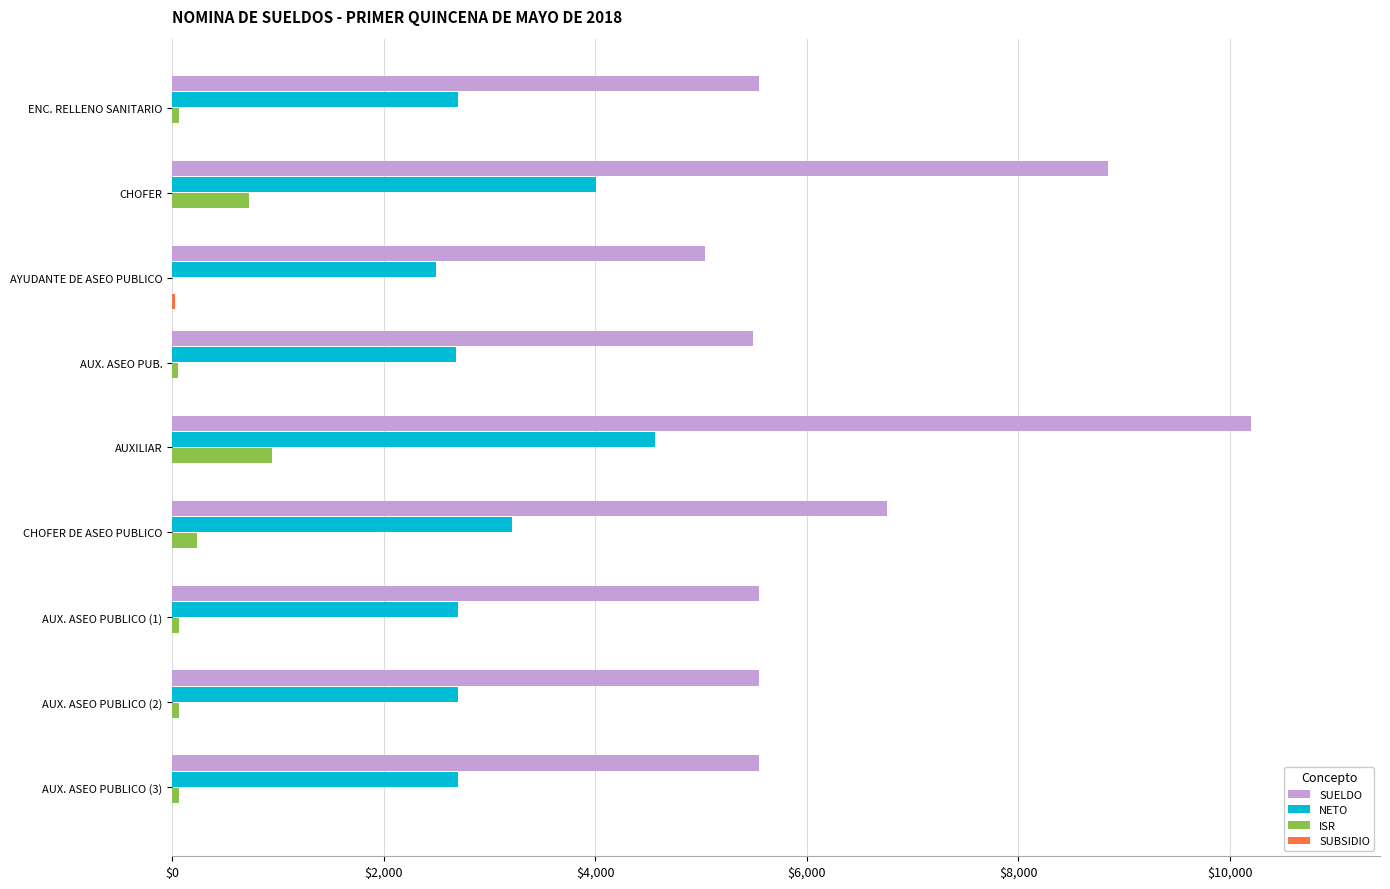

Which series has the largest total across all categories?

SUELDO